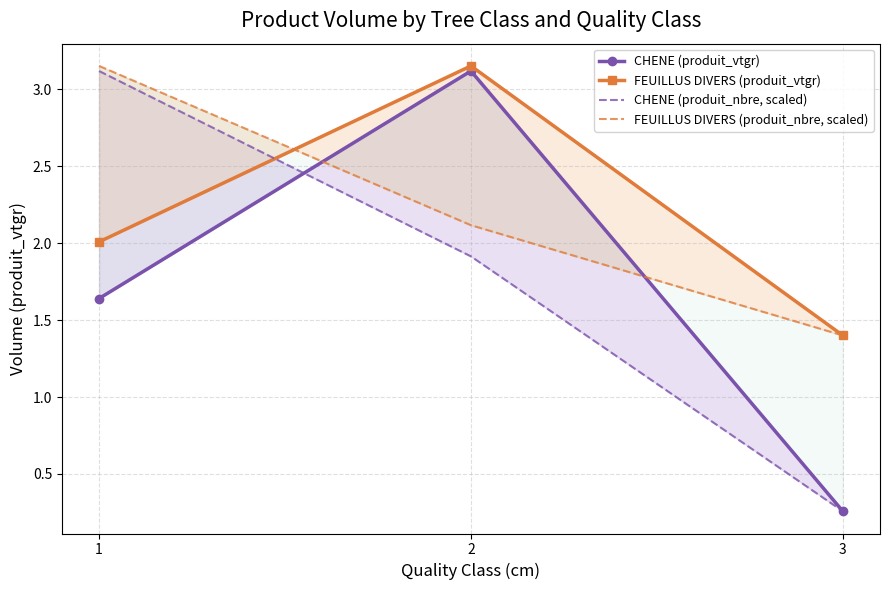

List the labels in order of CHENE (produit_nbre, scaled) value, largest first.

1, 2, 3